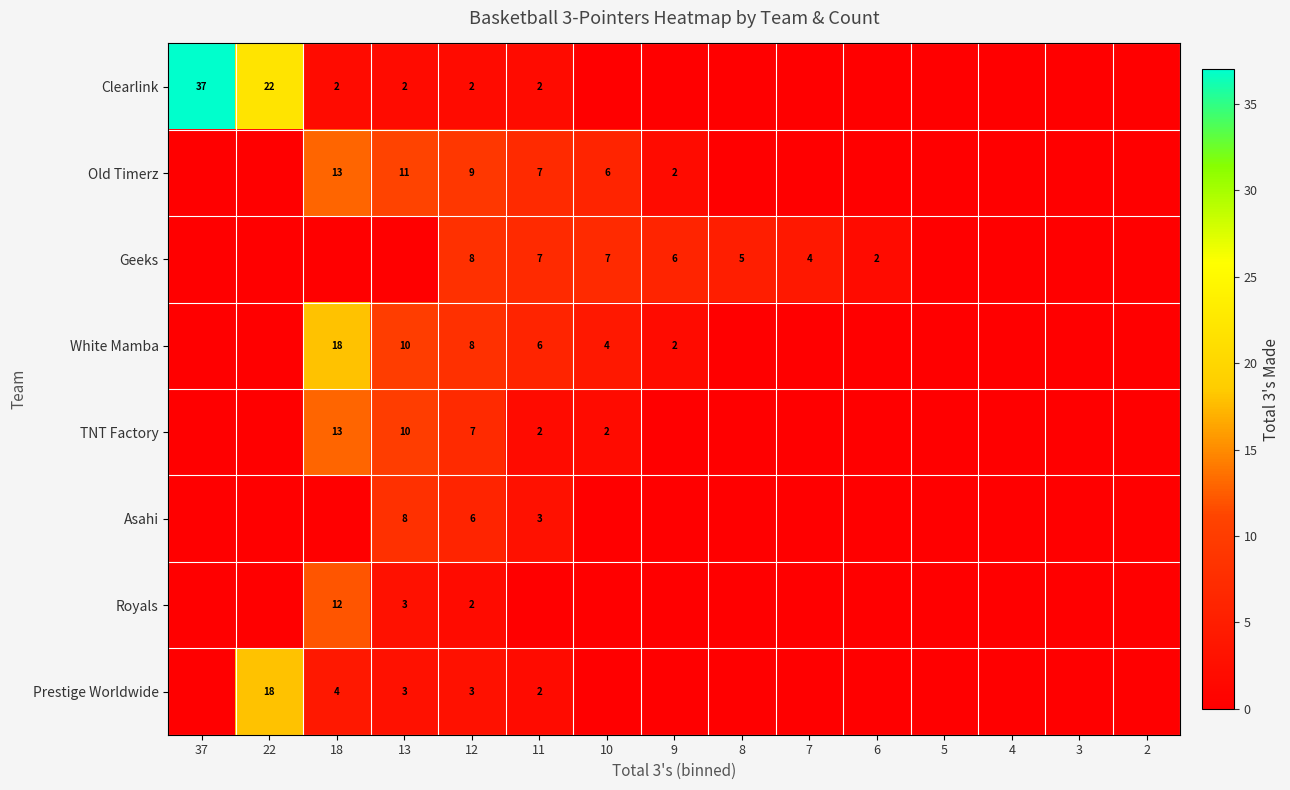

The White Mamba series shows 5 at 18. True or false?

False